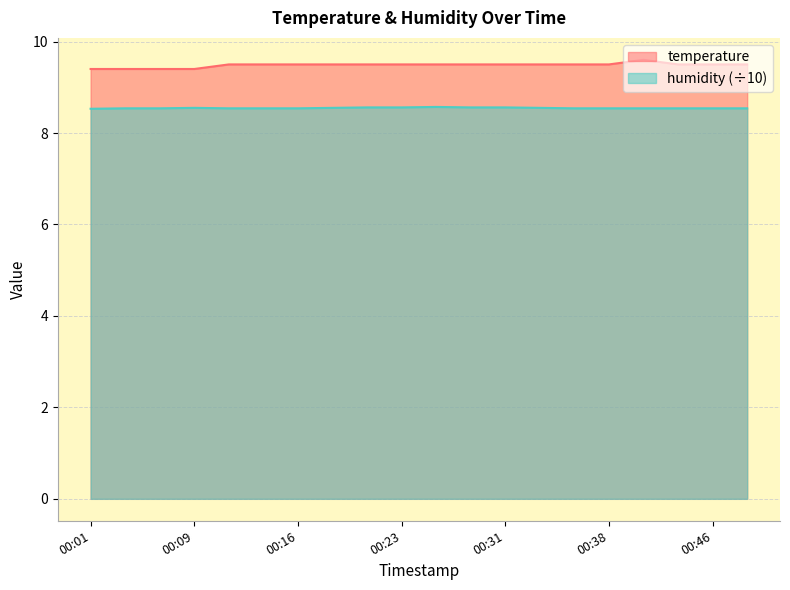

Is it true that humidity equals 8.5 at 00:46?

True